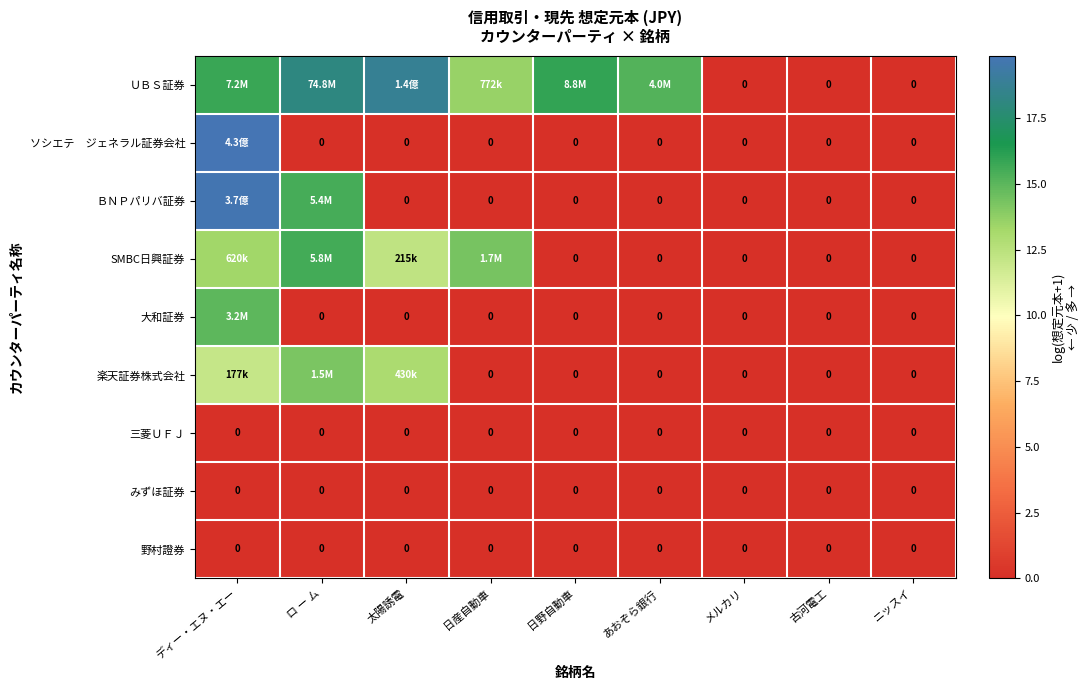

At which category is the sum across all series the highest?

ディー・エヌ・エー